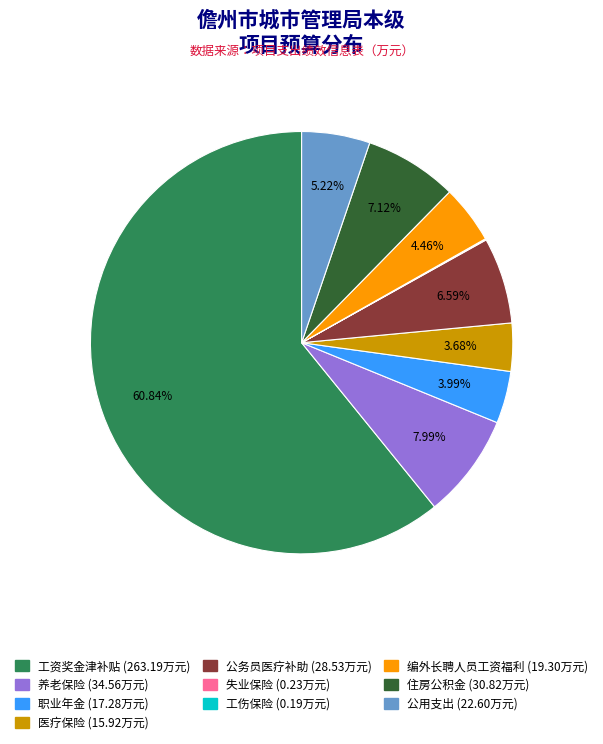

Is the sum of 工资奖金津补贴 and 编外长聘人员工资福利 greater than half?

Yes